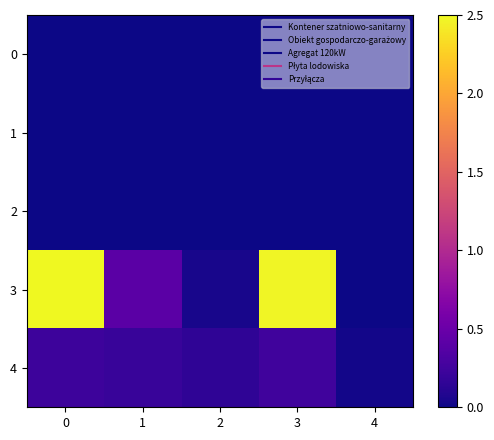

Count the number of categories in the chart.

5